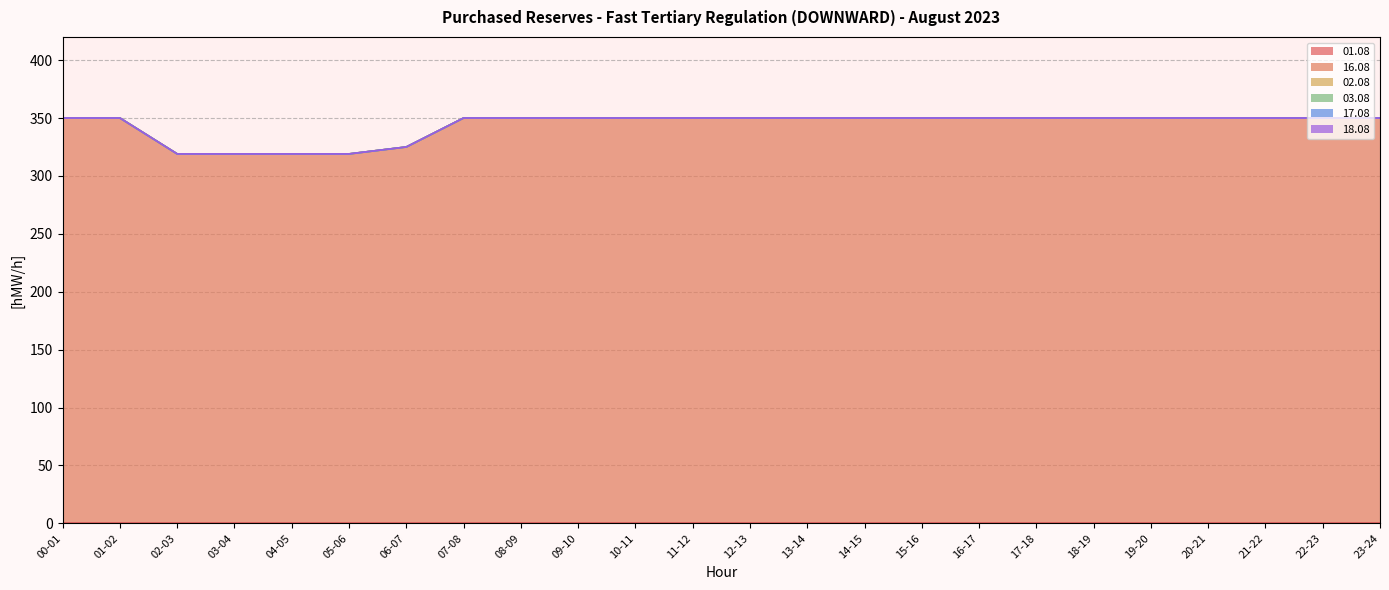

Which series has the widest spread of values?

16.08